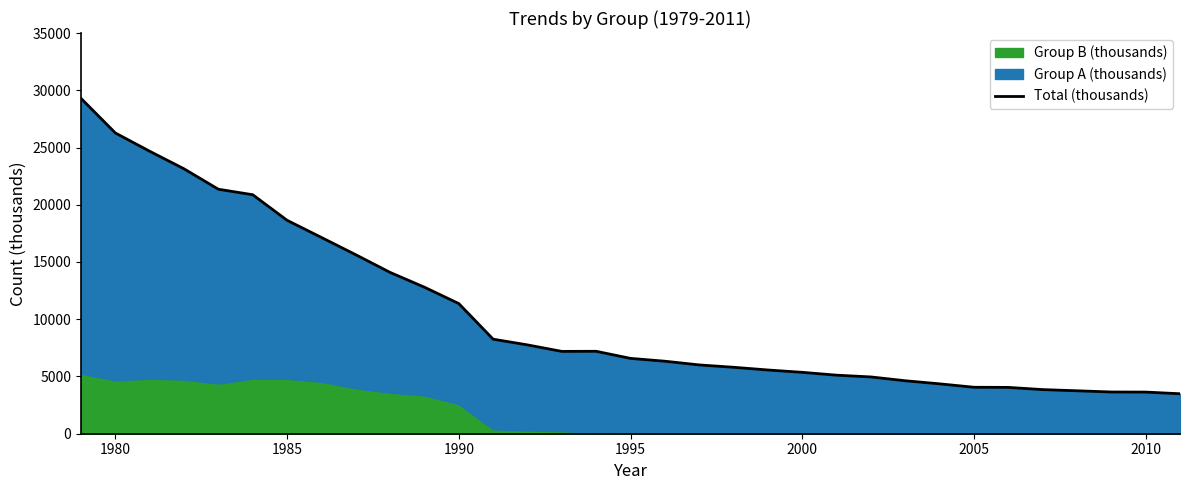

What is the smallest value displayed?

3491